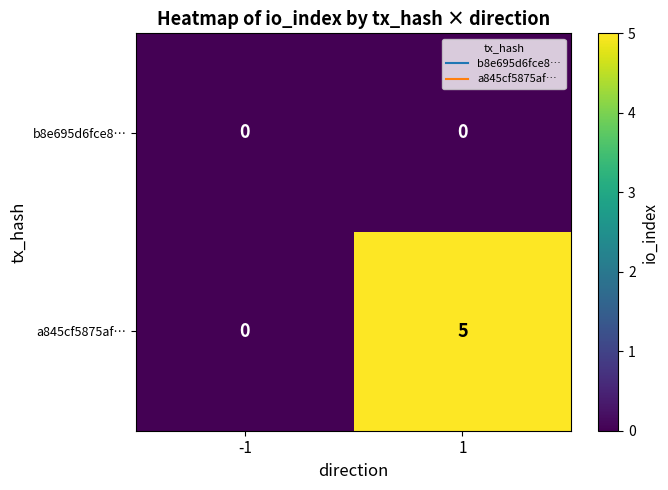

Reading left to right, list all the values displayed in this chart.

b8e695d6fce8…: -1=0	1=0
a845cf5875af…: -1=0	1=5